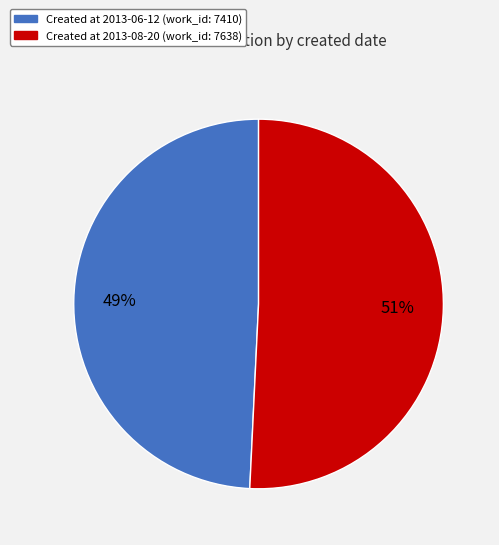

To the nearest percent, what is the average slice percentage?

50%